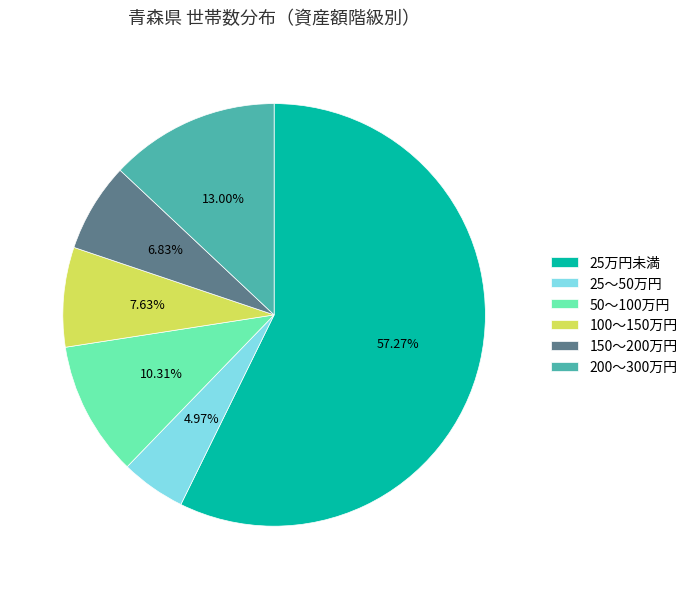

Is it true that 200～300万円 is 13% of the pie?

True